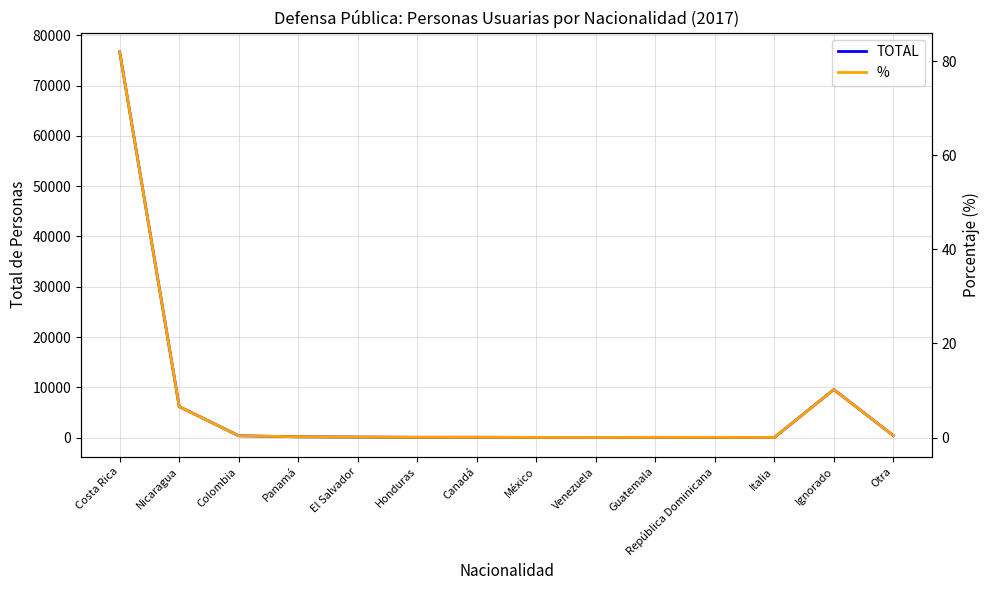

At how many categories does at least one series exceed 20248?

1